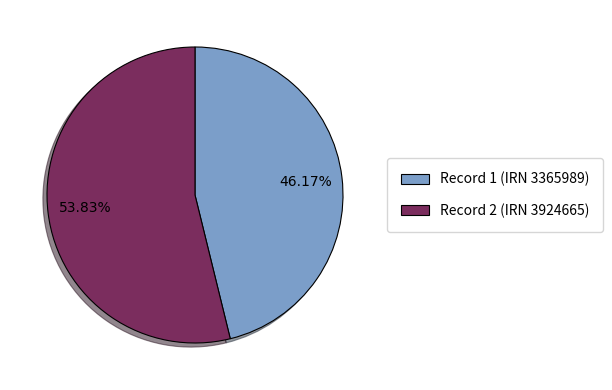

To the nearest percent, what is the difference between the largest and smallest slice percentages?

8%